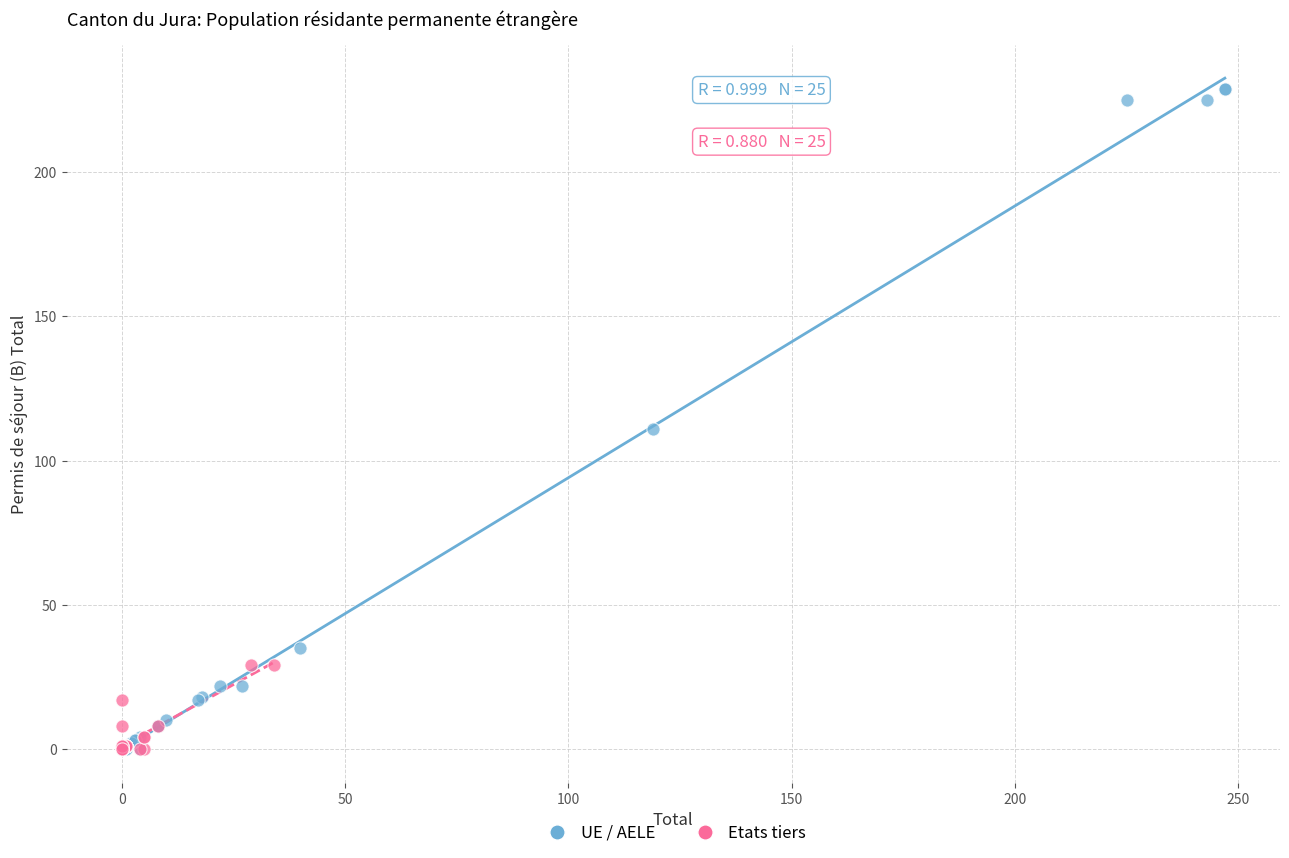

Which series reaches the maximum Y coordinate?

UE / AELE